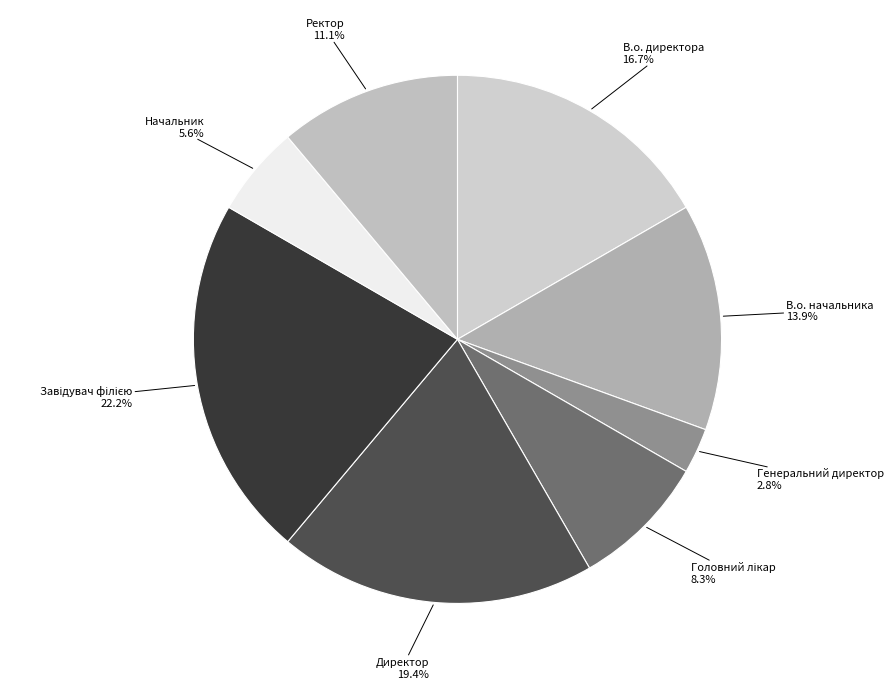

The В.о. директора slice represents 17% of the pie. True or false?

True